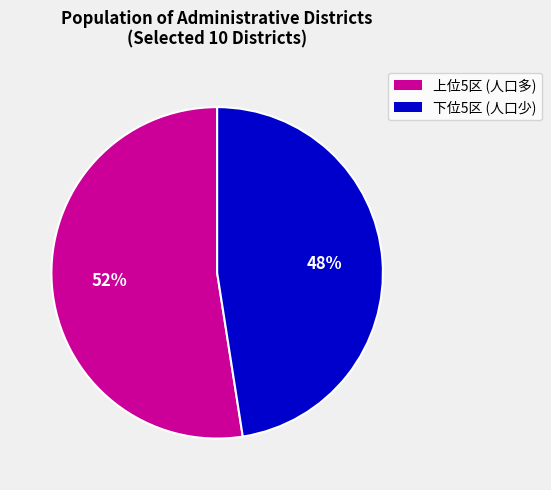

Approximately how many times larger is the value at 下位5区 (人口少) compared to 上位5区 (人口多)?

0.9